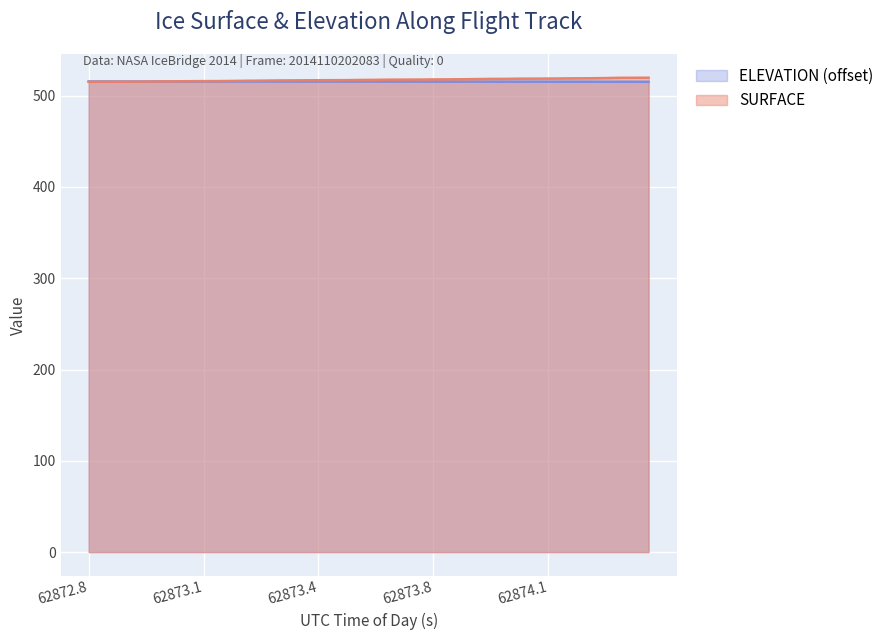

Reading left to right, what are all the values shown in this chart?

SURFACE: 515.1	515.1	515.2	515.2	515.3	515.5	515.7	515.8	515.9	515.9	516.1	516.3	516.4	516.6	516.7	516.8	516.8	516.9	517.0	517.2	517.3	517.5	517.5	517.6	517.7	517.8	517.9	518.1	518.3	518.3	518.5	518.6	518.7	518.8	518.9	519.0	519.2	519.5	519.5	519.6
ELEVATION: 515.5	515.5	515.5	515.5	515.5	515.5	515.5	515.5	515.5	515.5	515.5	515.5	515.5	515.4	515.4	515.4	515.4	515.4	515.4	515.4	515.4	515.4	515.4	515.4	515.4	515.3	515.3	515.3	515.3	515.3	515.3	515.3	515.2	515.2	515.2	515.2	515.2	515.2	515.2	515.1